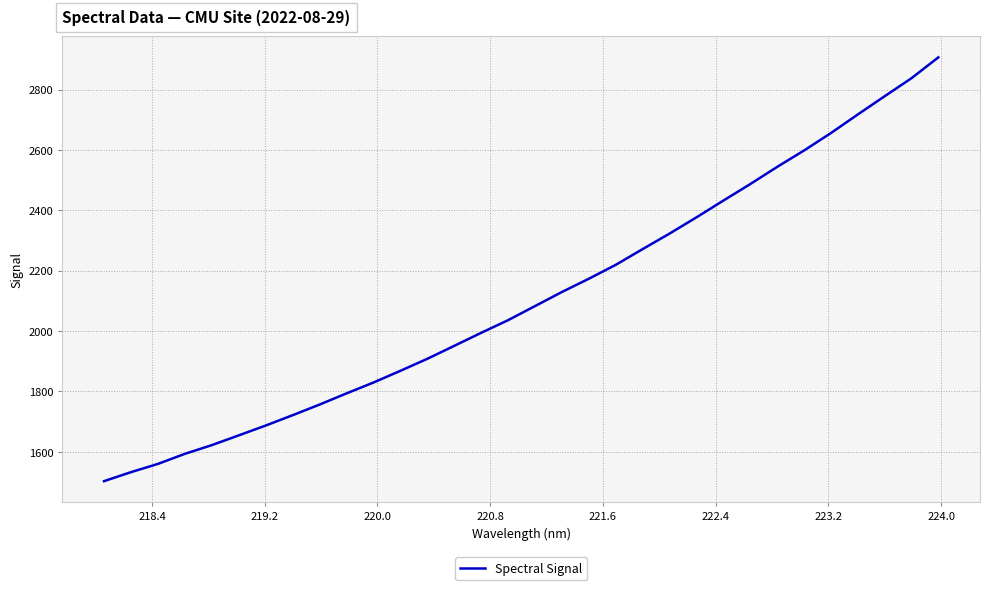

Reading left to right, list all the values displayed in this chart.

1502.6	1532.4	1559.7	1593.1	1621.9	1654.3	1686.9	1721.1	1756.4	1793.4	1829.4	1868.2	1908.0	1950.9	1994.1	2036.0	2082.6	2129.4	2173.3	2219.3	2271.5	2322.9	2376.7	2432.2	2487.0	2543.8	2598.3	2656.1	2717.7	2778.2	2838.0	2907.2